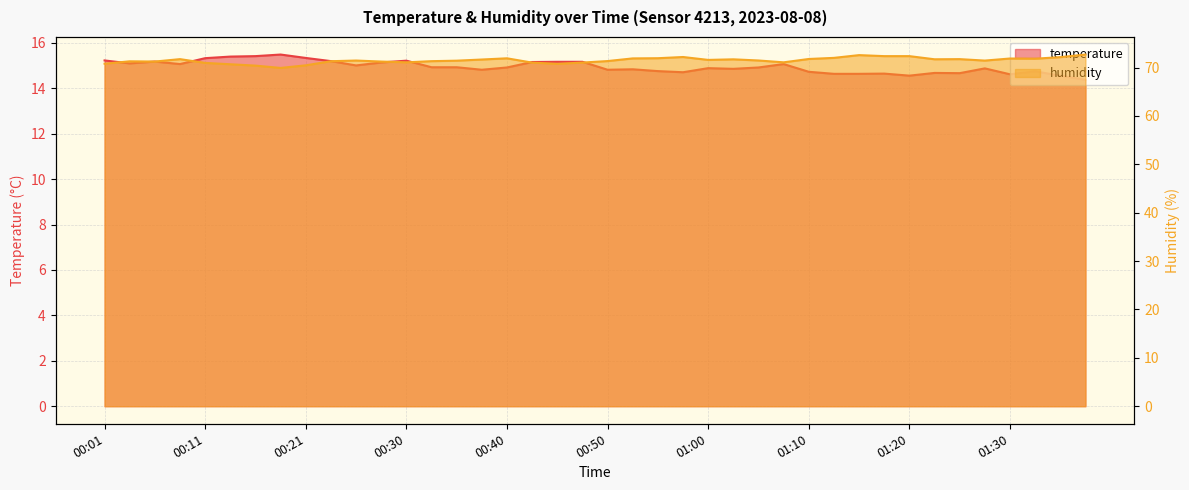

Rank the series by their average value, from lowest to highest.

temperature, humidity